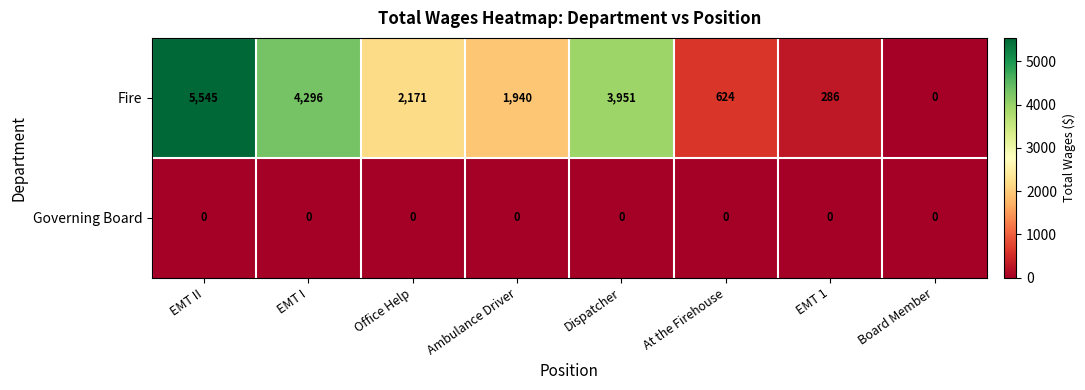

True or false: Governing Board has a value of 0 at EMT II.

True